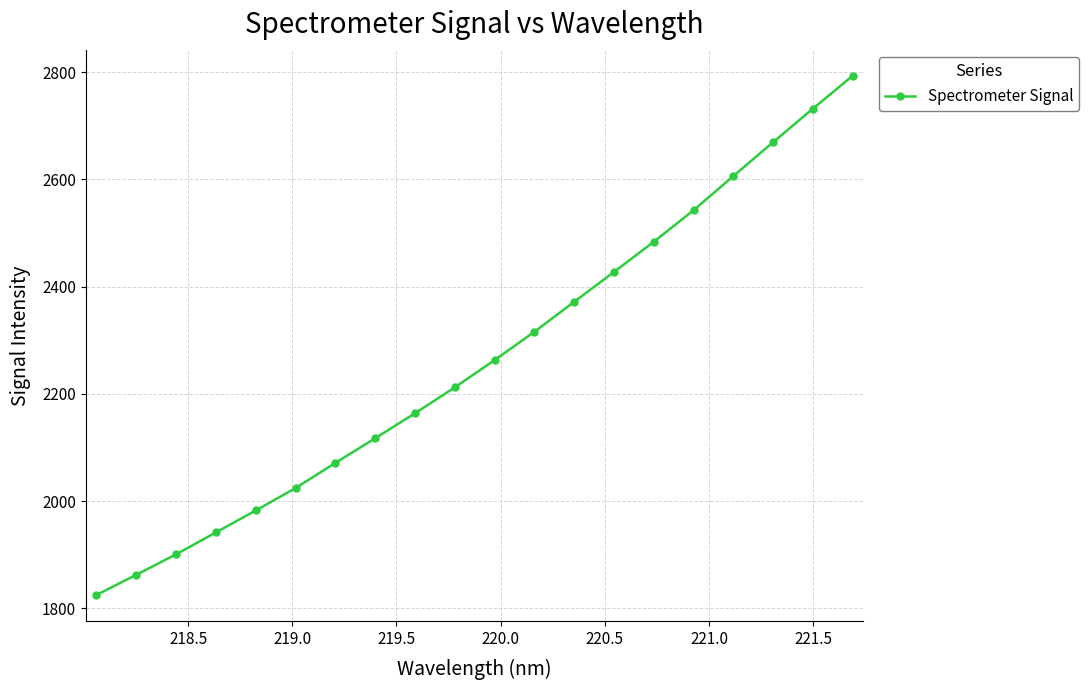

What is the difference between the maximum and minimum values?

968.6